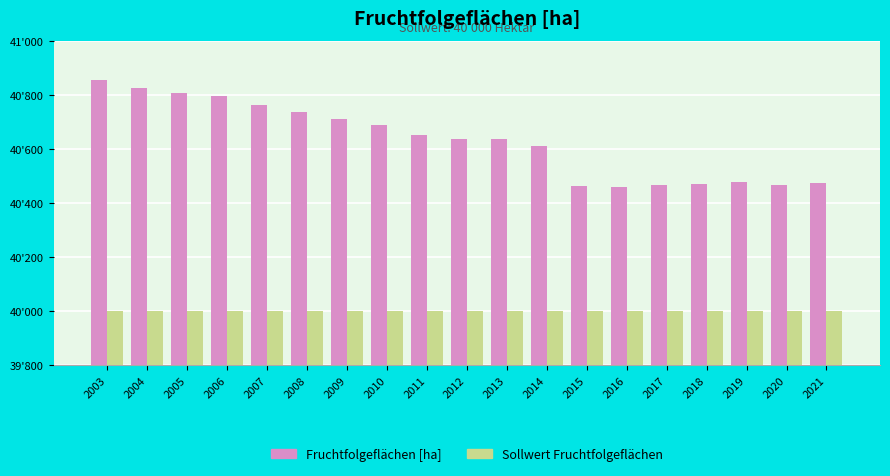

What is the sum of the Sollwert Fruchtfolgeflächen values at 2019 and 2005?

80000